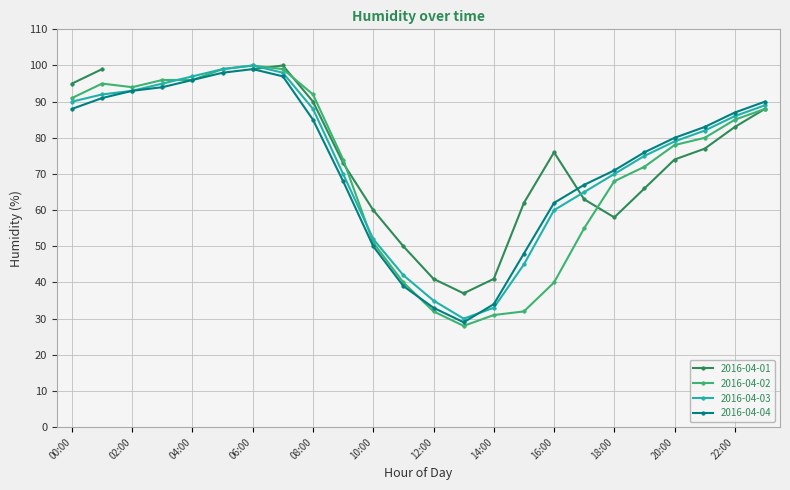

What is the minimum value for 2016-04-04?

29